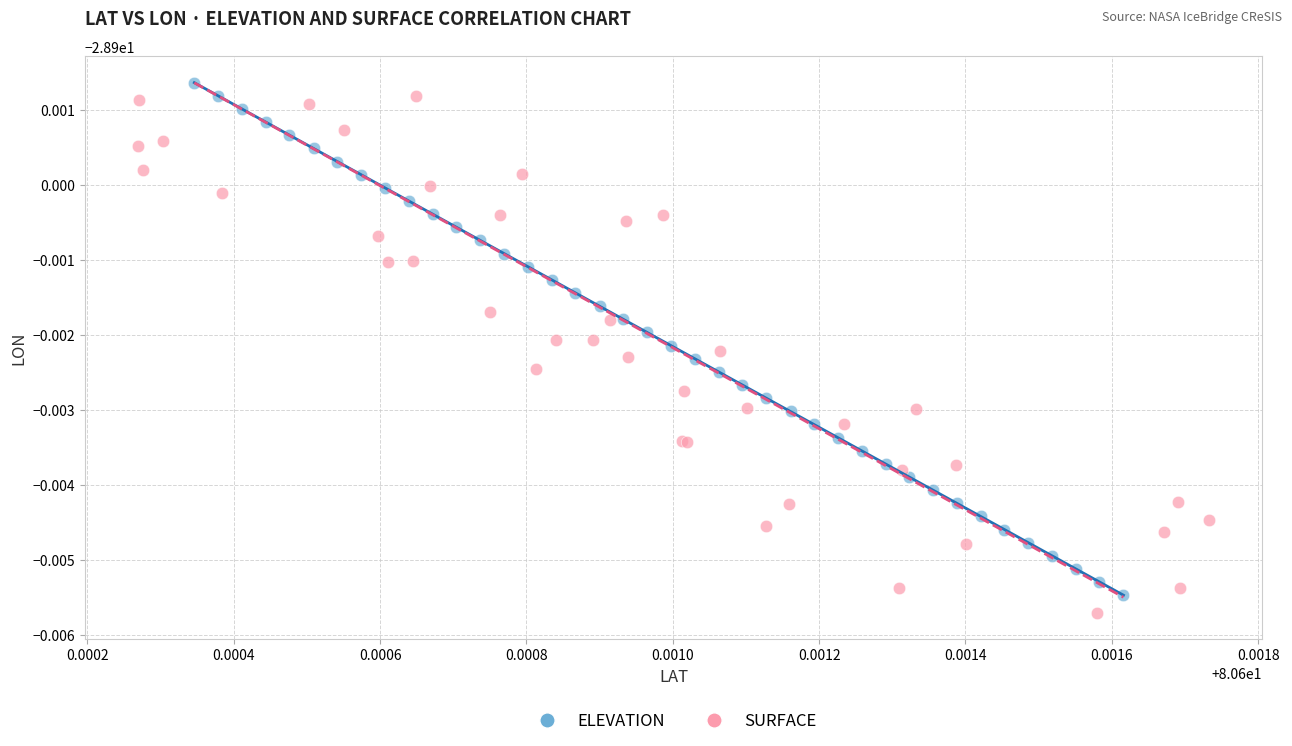

What are all the series names shown in the legend?

ELEVATION, SURFACE